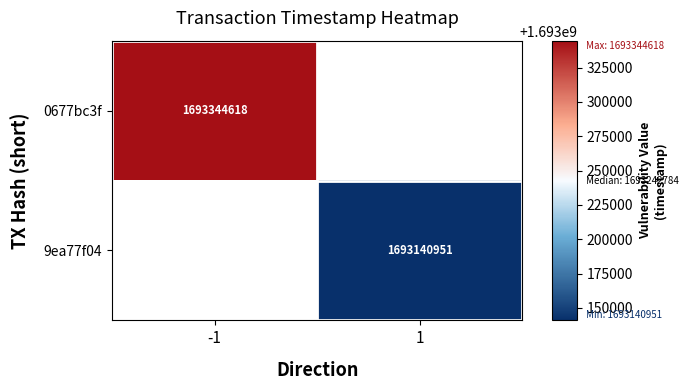

List the labels in order of 0677bc3f value, smallest first.

-1, 1